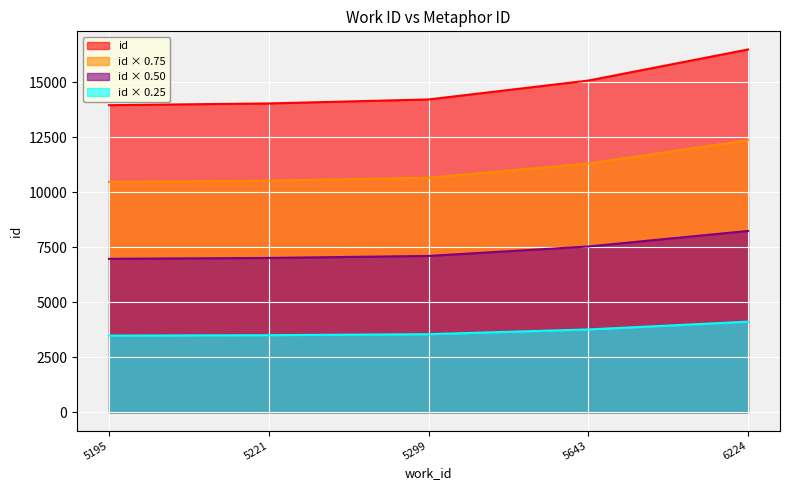

What is the change in value from 5195 to 6224?

+2532